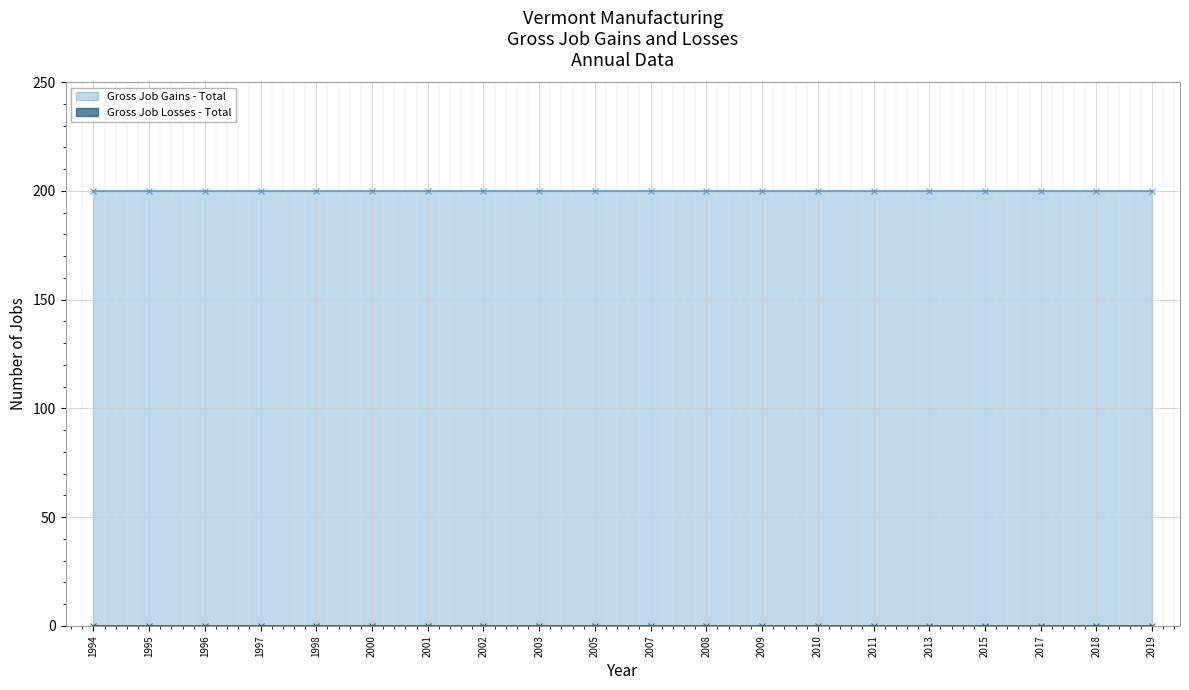

Rank the categories by Gross Job Gains - Total value from lowest to highest.

1994, 1995, 1996, 1997, 1998, 2000, 2001, 2002, 2003, 2005, 2007, 2008, 2009, 2010, 2011, 2013, 2015, 2017, 2018, 2019